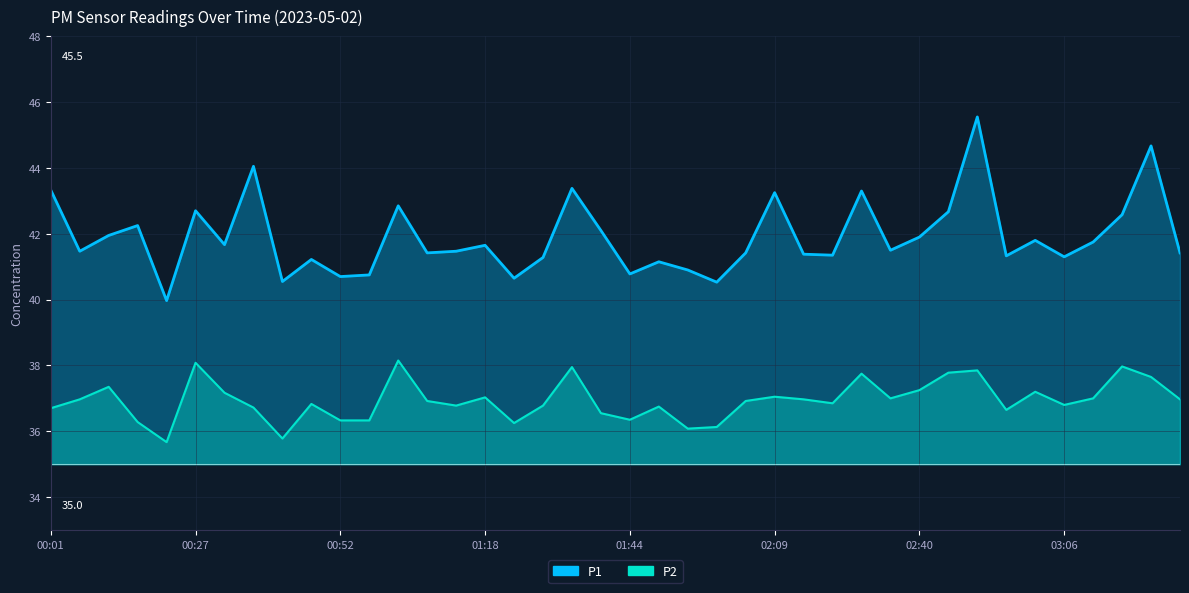

At how many categories does at least one series exceed 42?

13